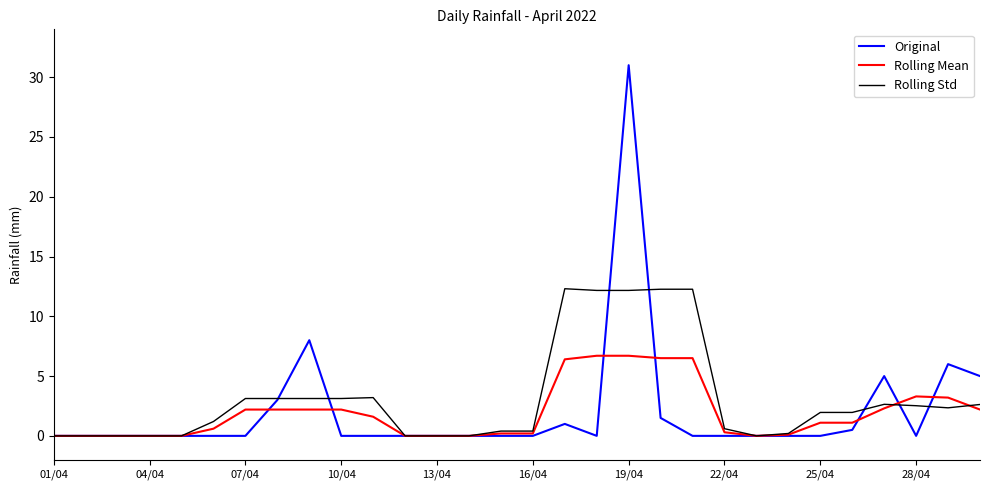

How many categories are shown in the chart?

30